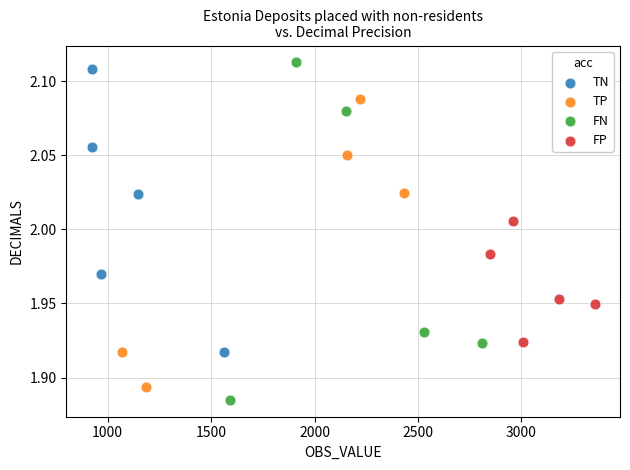

Which series contains the lowest Y value?

FN